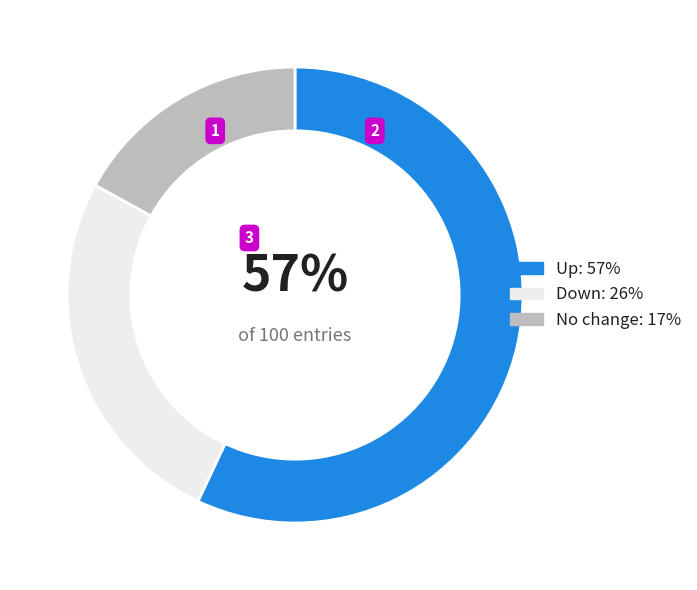

To the nearest percent, what is the difference between the largest and smallest slice percentages?

40%